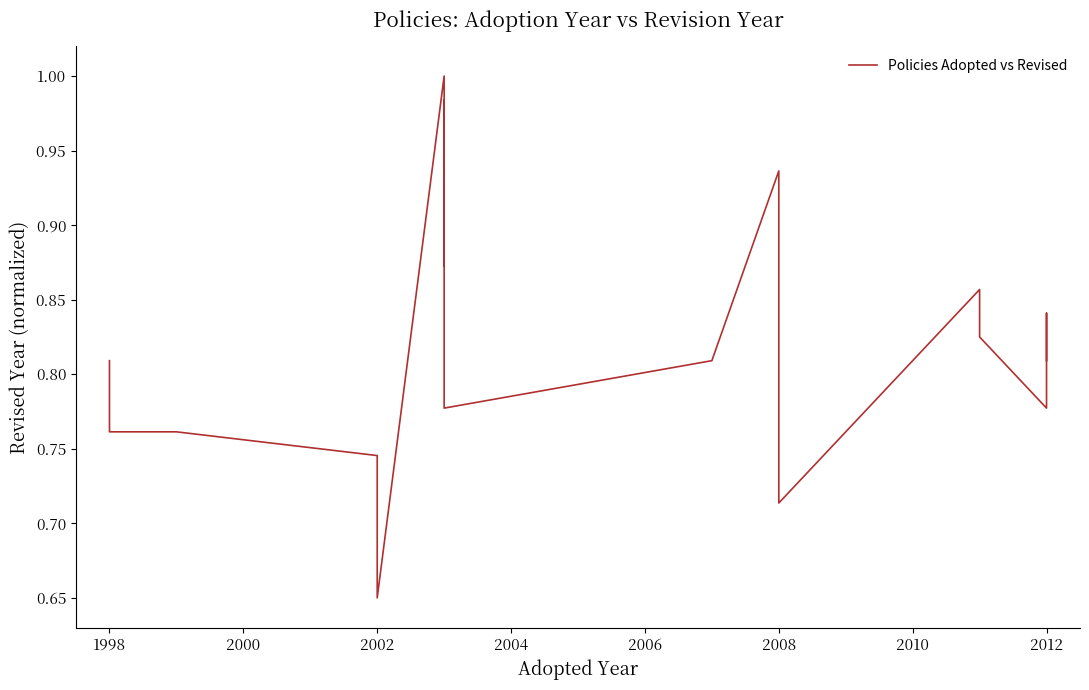

What is the value of the 12th point from the left?

1.0